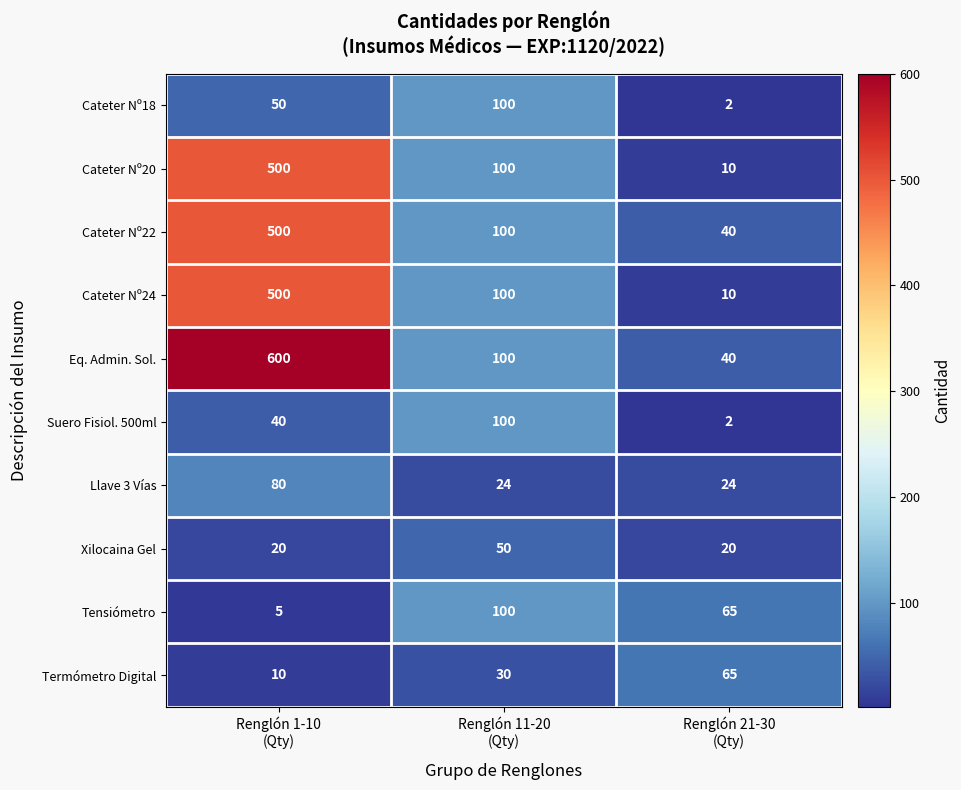

Count the Termómetro Digital values in the range 10 to 65.

3